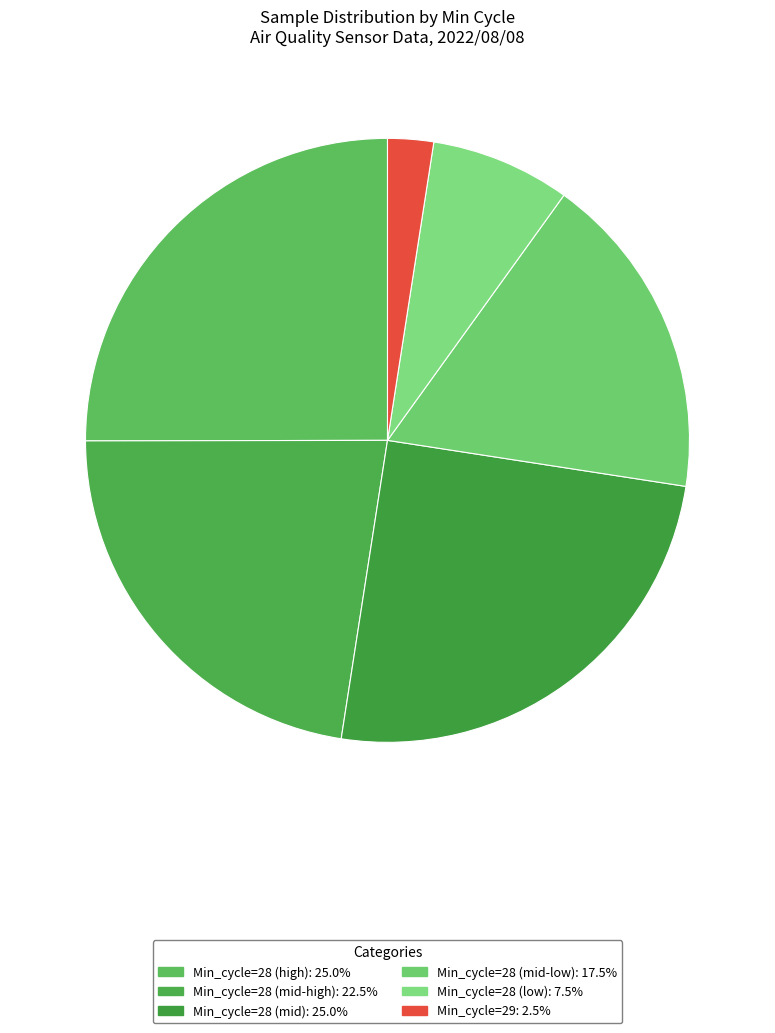

Count the number of slices in the pie.

6